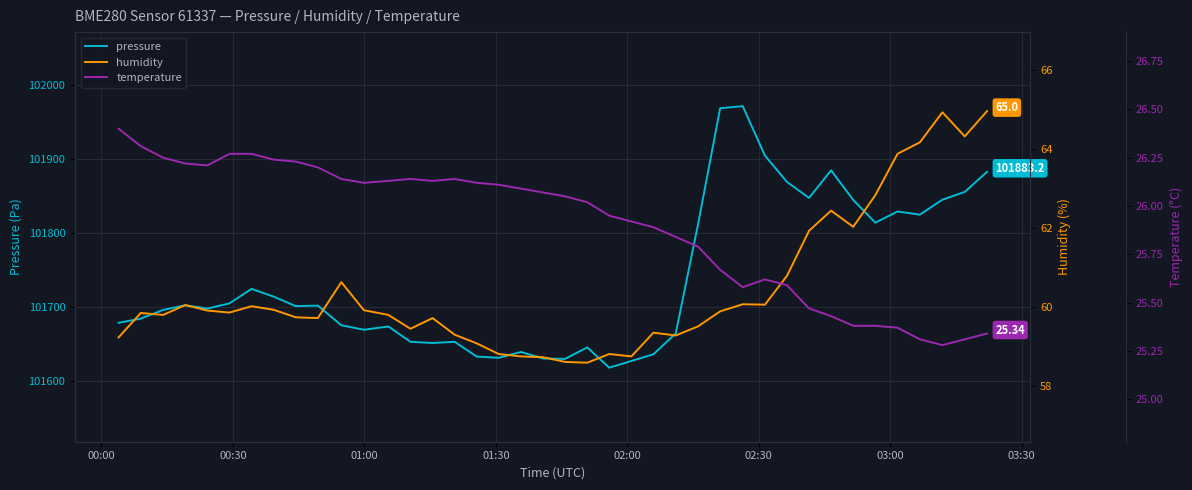

Is it true that pressure equals 151162.4 at 01:00?

False